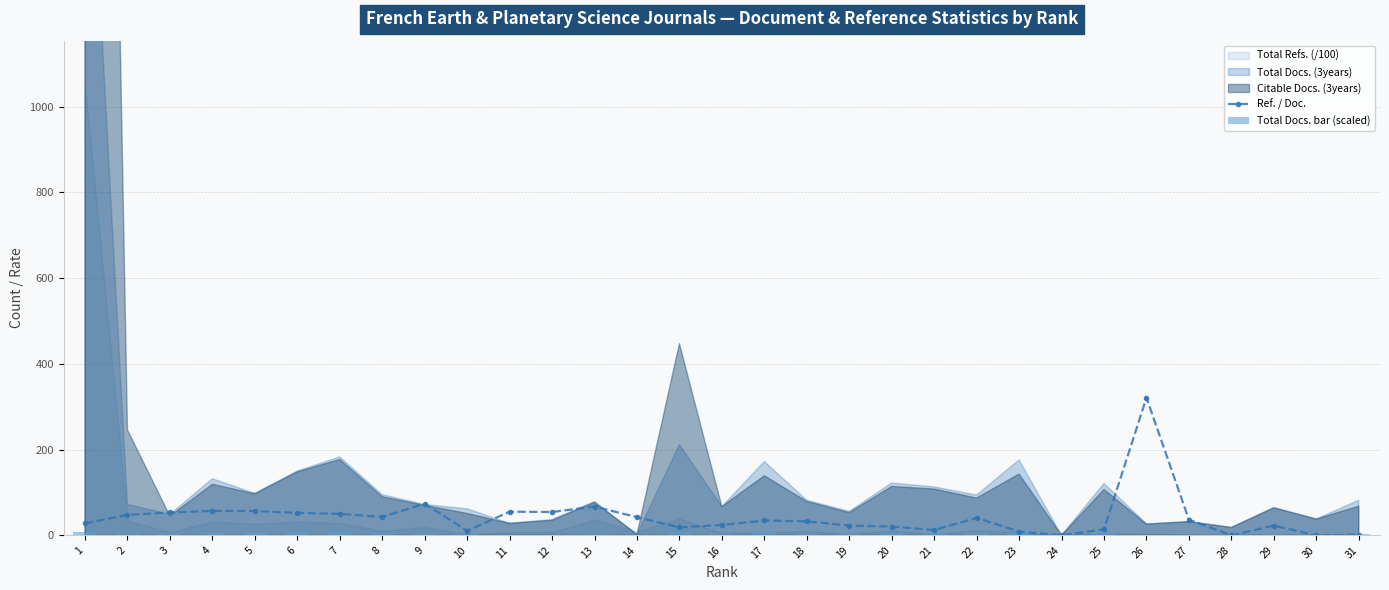

What is the value of the Total Docs. bar (scaled) bar at the 23rd from the left?

8.0